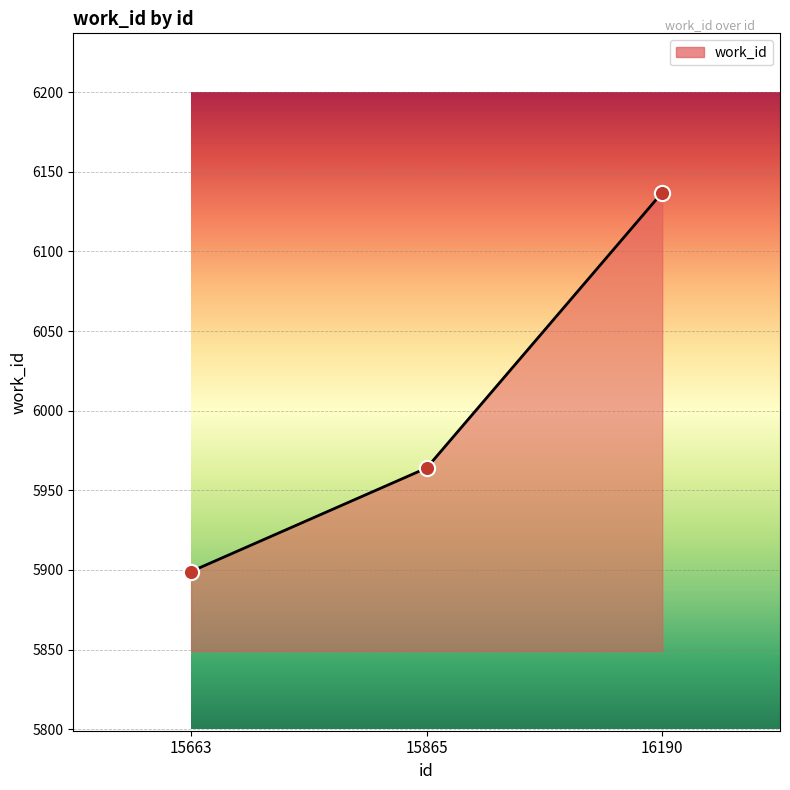

What is the change in value from 15663 to 15865?

+65